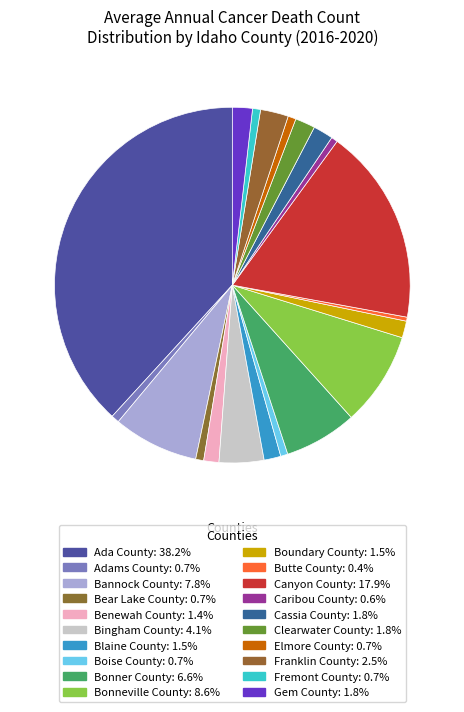

Is it true that Boise County is 11% of the pie?

False